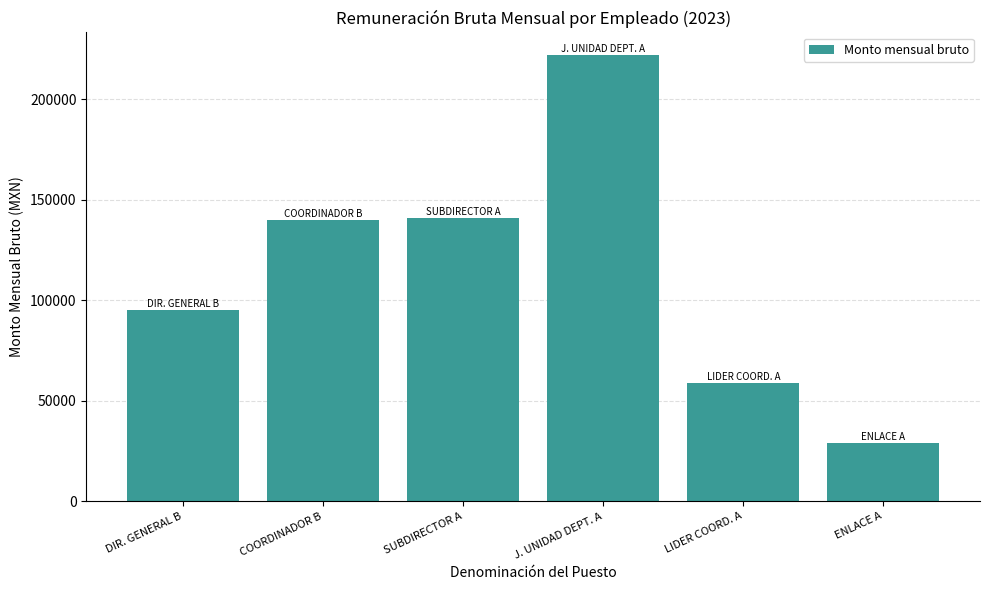

What position from the right is ENLACE A?

1